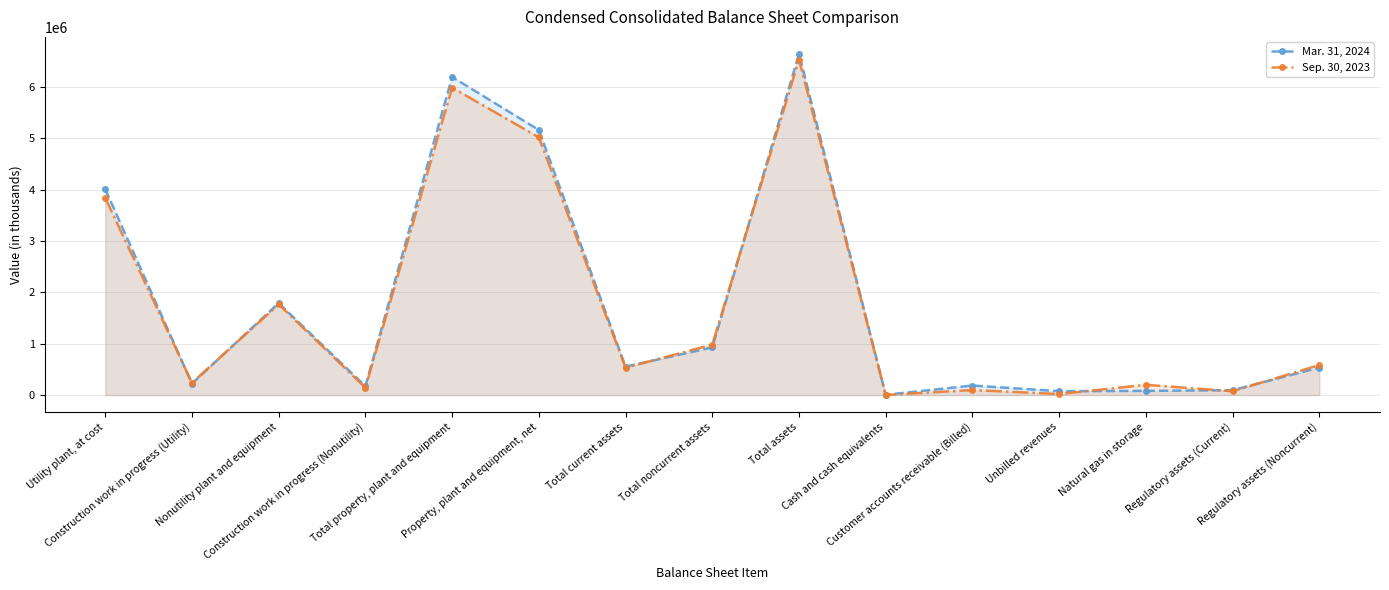

In Mar. 31, 2024, how many points are higher than both neighbors (excluding endpoints)?

4